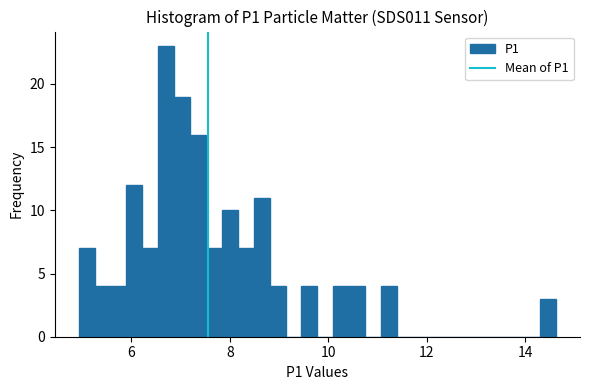

Around what value on the x-axis is the tallest bar? Give the approximate position of its centre, as read against the axis.

6.8